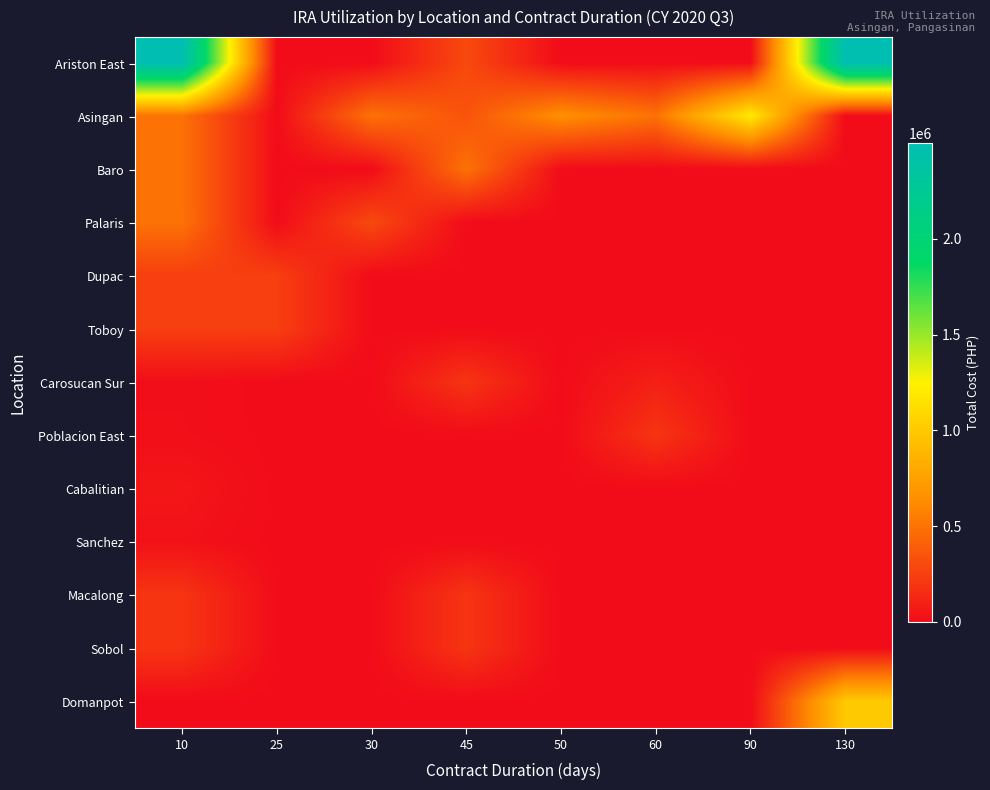

Reading right to left, transcribe all the data shown in this chart.

Ariston East: 130=2499171.0	90=0.0	60=0.0	50=0.0	45=299514.6	30=0.0	25=0.0	10=2499171.0
Asingan: 130=0.0	90=1199323.1	60=499501.8	50=649298.5	45=348049.8	30=499910.0	25=0.0	10=499501.8
Baro: 130=0.0	90=0.0	60=0.0	50=0.0	45=499458.4	30=0.0	25=0.0	10=499458.4
Palaris: 130=0.0	90=0.0	60=0.0	50=0.0	45=0.0	30=299977.0	25=0.0	10=499910.0
Dupac: 130=0.0	90=0.0	60=0.0	50=0.0	45=0.0	30=0.0	25=249645.7	10=249645.7
Toboy: 130=0.0	90=0.0	60=0.0	50=0.0	45=0.0	30=0.0	25=249645.7	10=249645.7
Carosucan Sur: 130=0.0	90=0.0	60=99792.0	50=0.0	45=199987.0	30=0.0	25=0.0	10=13250.0
Poblacion East: 130=0.0	90=0.0	60=199651.0	50=0.0	45=0.0	30=0.0	25=0.0	10=15805.0
Cabalitian: 130=0.0	90=0.0	60=0.0	50=0.0	45=0.0	30=0.0	25=0.0	10=49955.7
Sanchez: 130=0.0	90=0.0	60=0.0	50=0.0	45=0.0	30=0.0	25=0.0	10=27900.0
Macalong: 130=0.0	90=0.0	60=0.0	50=0.0	45=199750.0	30=0.0	25=0.0	10=199750.0
Sobol: 130=0.0	90=0.0	60=0.0	50=0.0	45=199750.0	30=0.0	25=0.0	10=199750.0
Domanpot: 130=999205.0	90=0.0	60=0.0	50=0.0	45=0.0	30=0.0	25=0.0	10=0.0